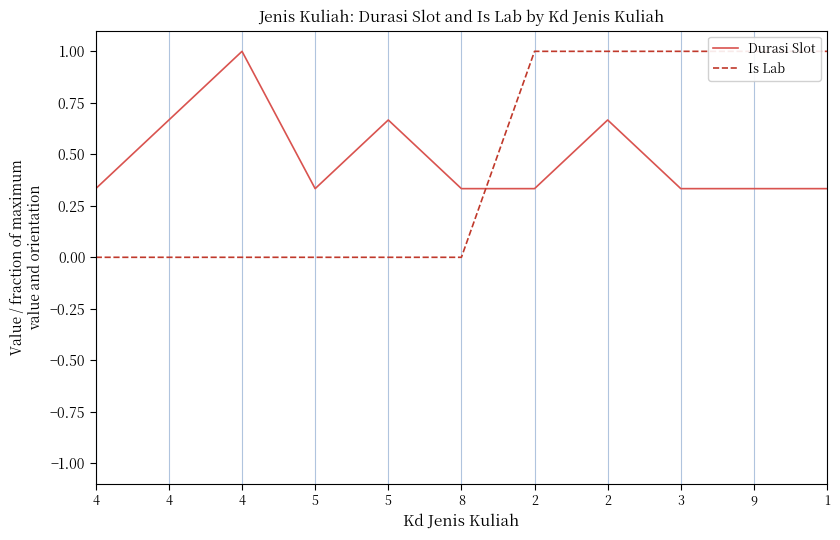

How many lines are shown in the chart?

2